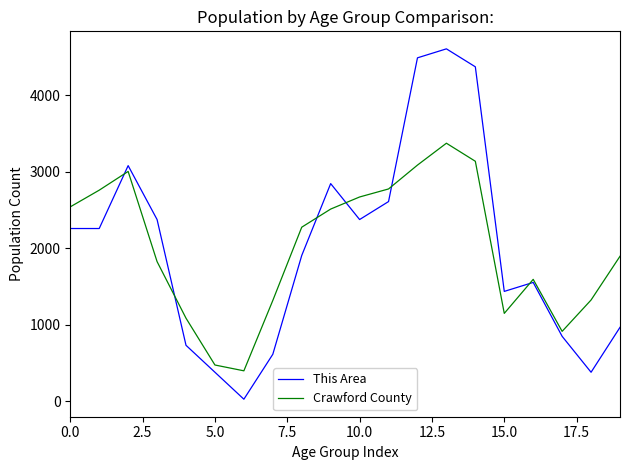

What is the maximum value shown in the chart?

4607.9